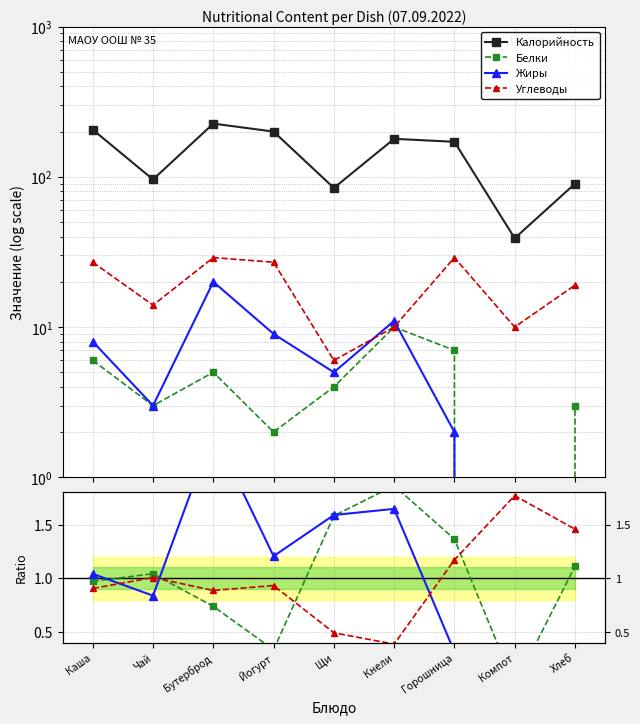

Is it true that Белки equals 0.2 at Йогурт?

False